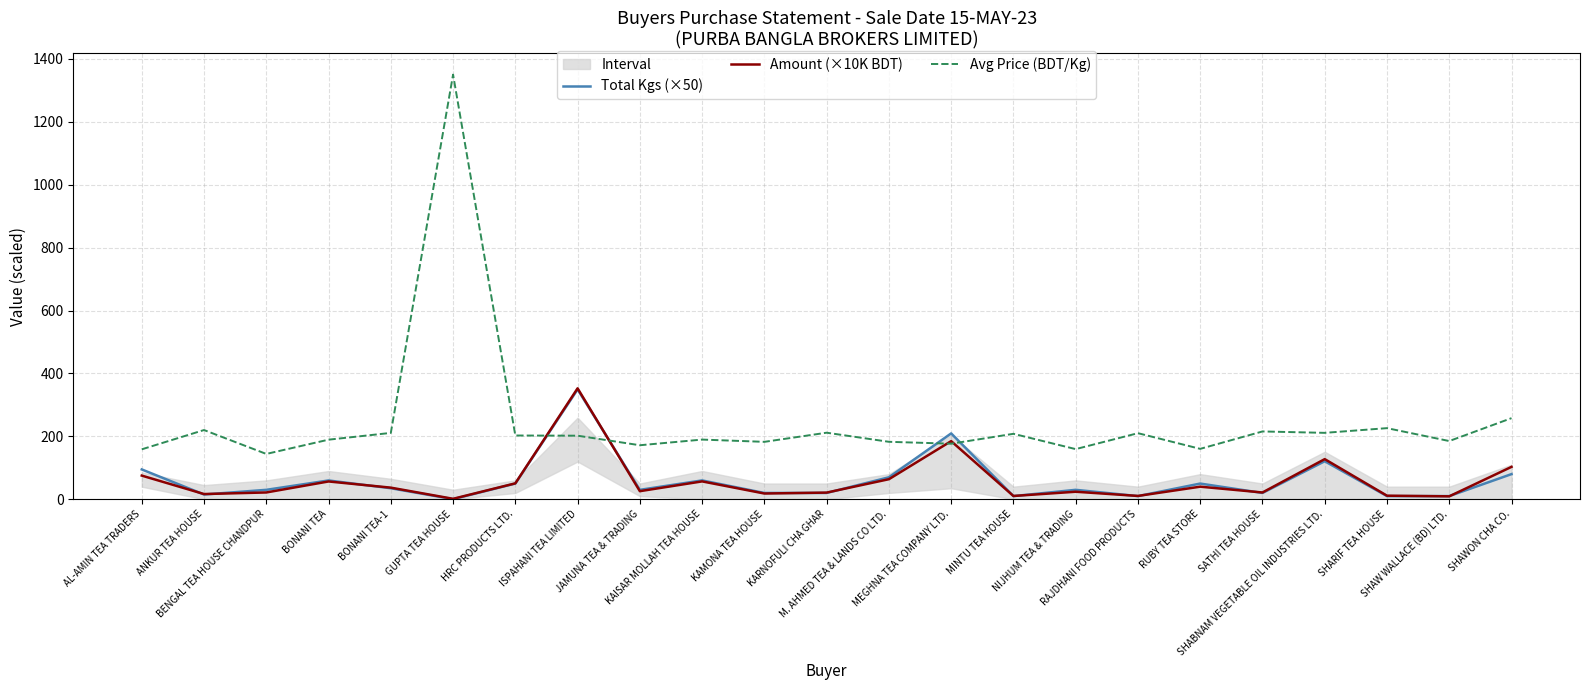

What is the minimum value shown in the chart?

0.2